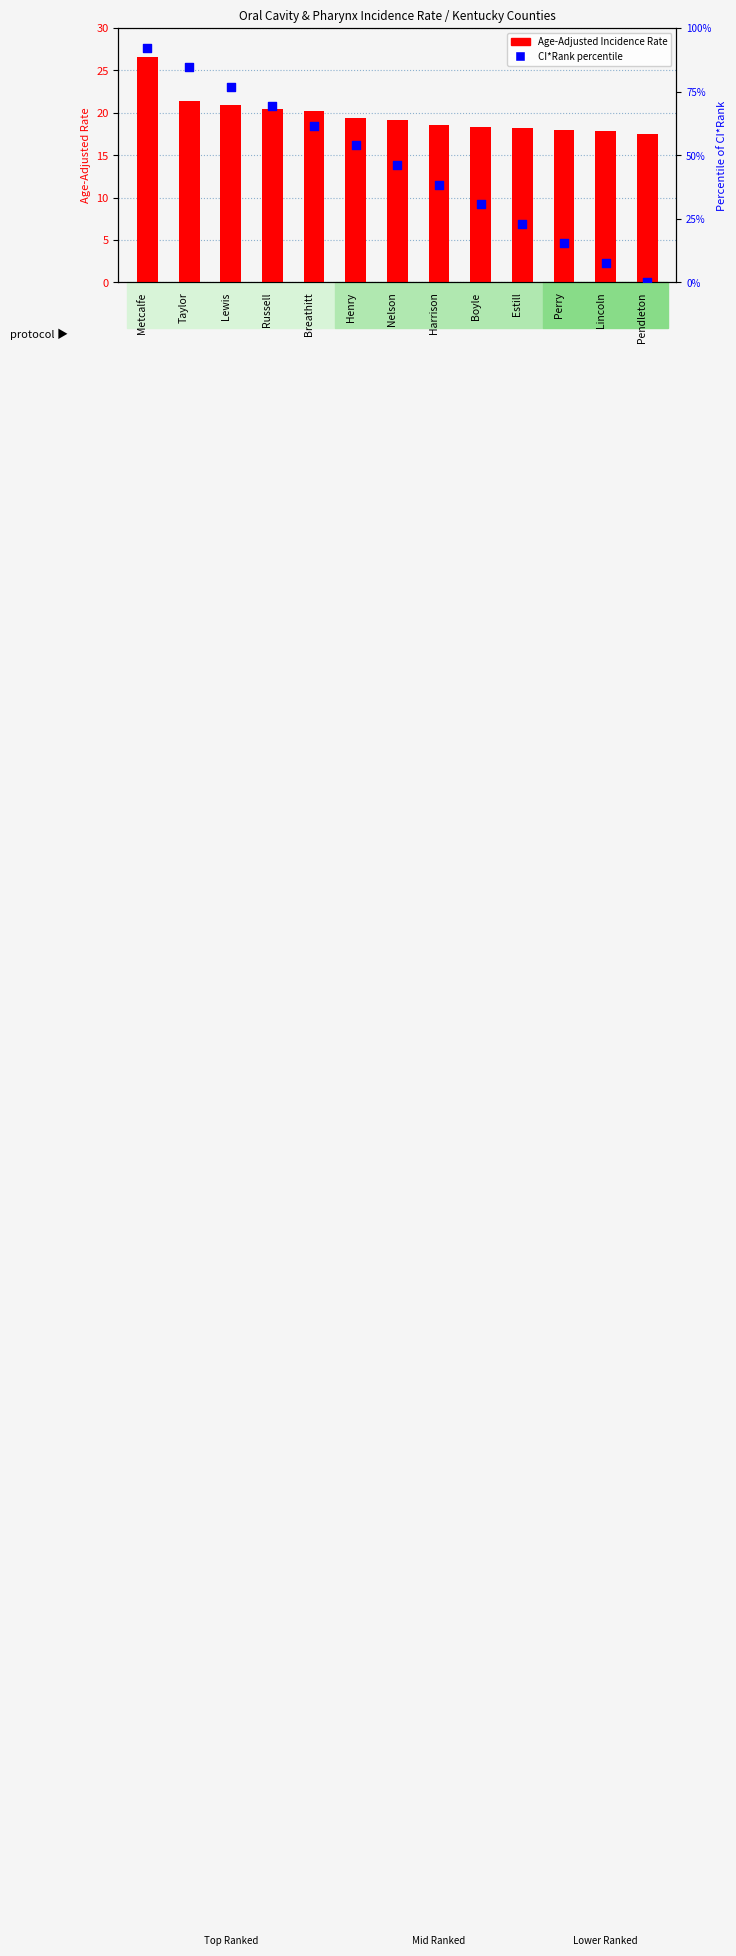

Which series has the largest total across all categories?

CI*Rank percentile